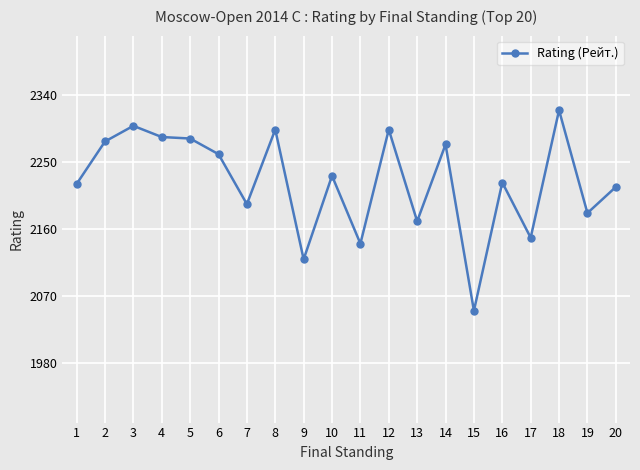

How many lines are shown in the chart?

1